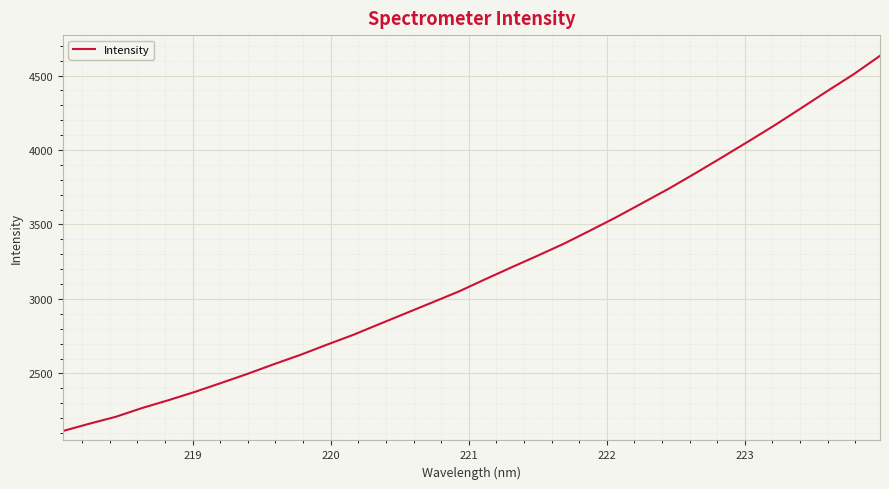

What is the minimum value shown in the chart?

2113.4